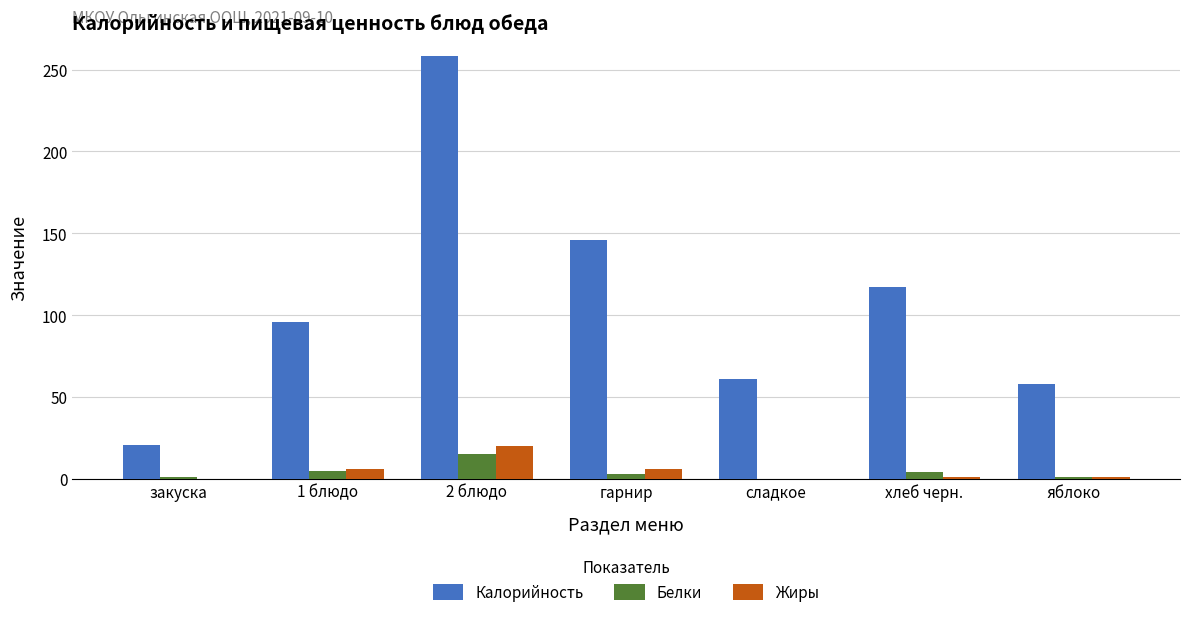

At which label is Калорийность closest to 139?

гарнир